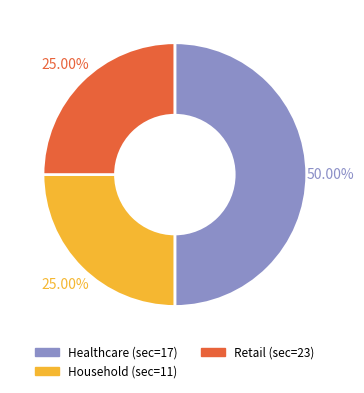

The Household (sec=11) slice represents 25% of the pie. True or false?

True